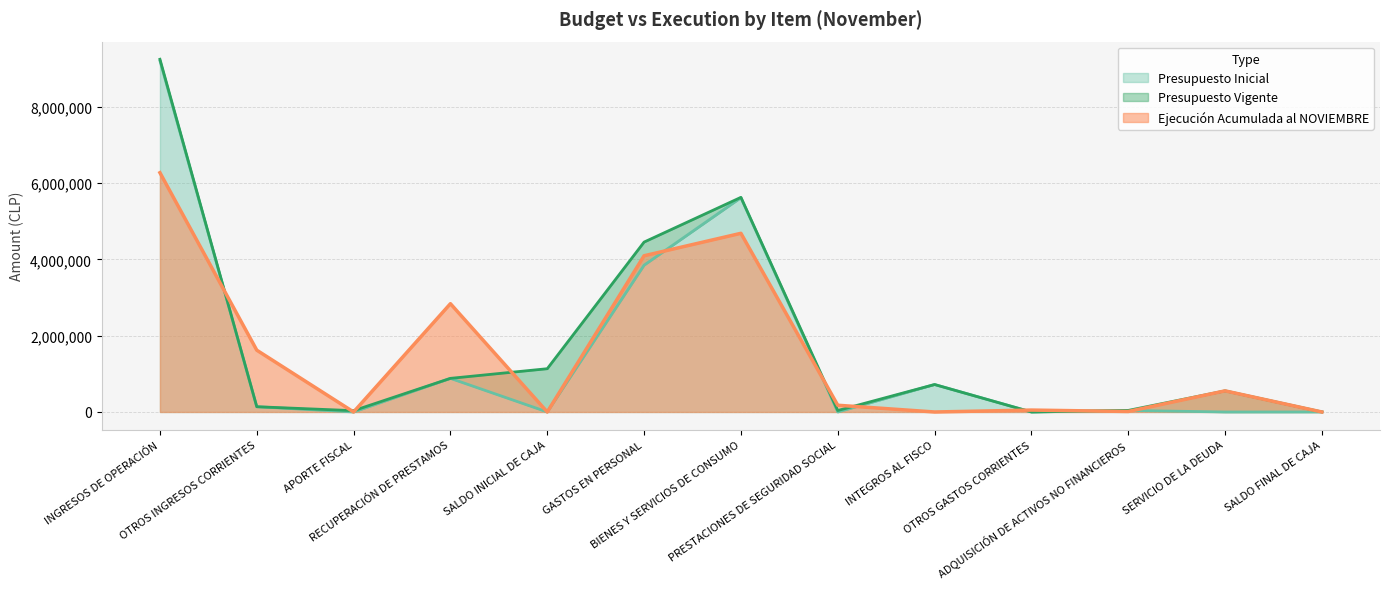

What is the total value across all series at SALDO INICIAL DE CAJA?

1135456